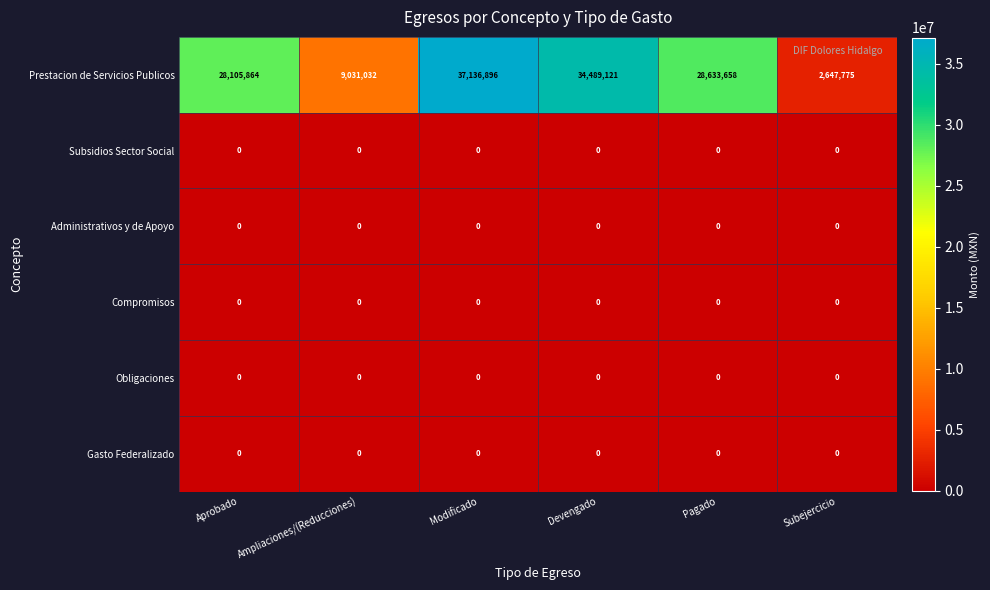

What is the difference between the highest and lowest values at Ampliaciones/(Reducciones)?

9031032